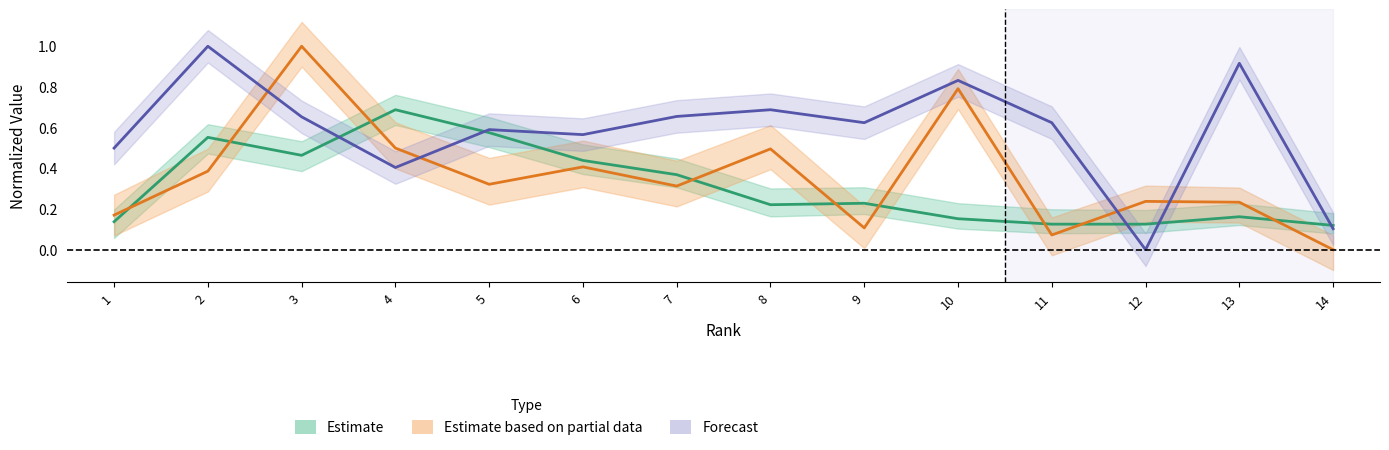

Reading left to right, what are all the values shown in this chart?

Estimate: 0.1	0.6	0.5	0.7	0.6	0.4	0.4	0.2	0.2	0.2	0.1	0.1	0.2	0.1
Estimate based on partial data: 0.2	0.4	1.0	0.5	0.3	0.4	0.3	0.5	0.1	0.8	0.1	0.2	0.2	0.0
Forecast: 0.5	1.0	0.7	0.4	0.6	0.6	0.7	0.7	0.6	0.8	0.6	0.0	0.9	0.1